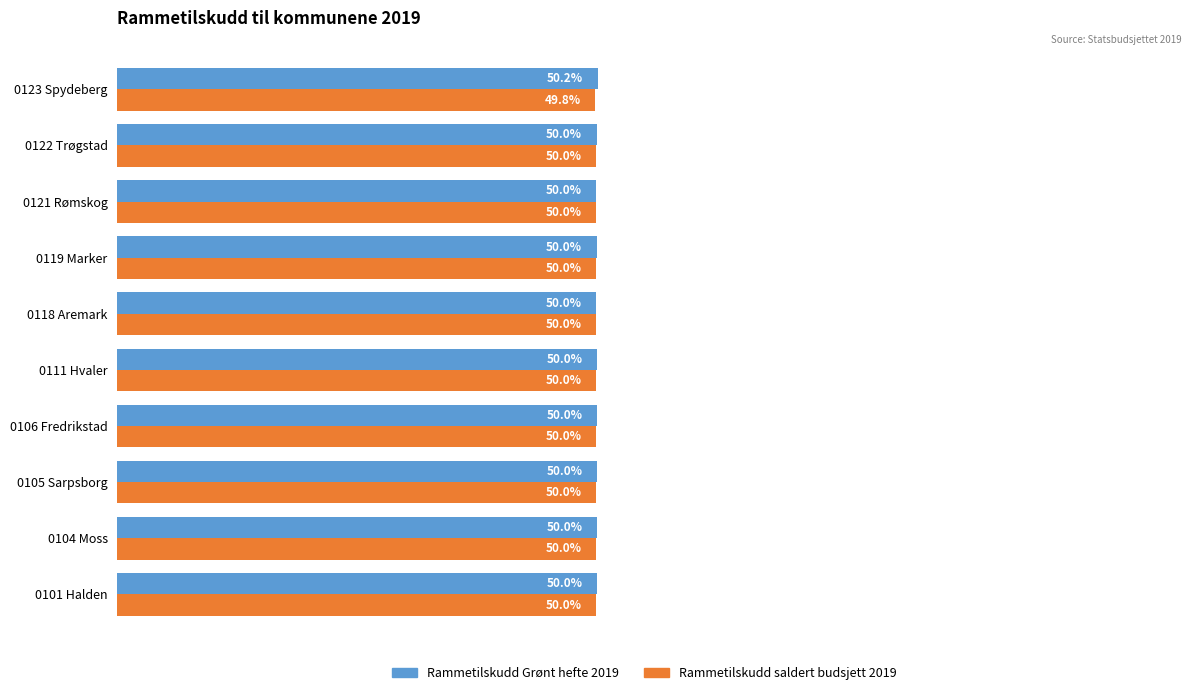

Which label corresponds to the largest value in the chart?

0123 Spydeberg